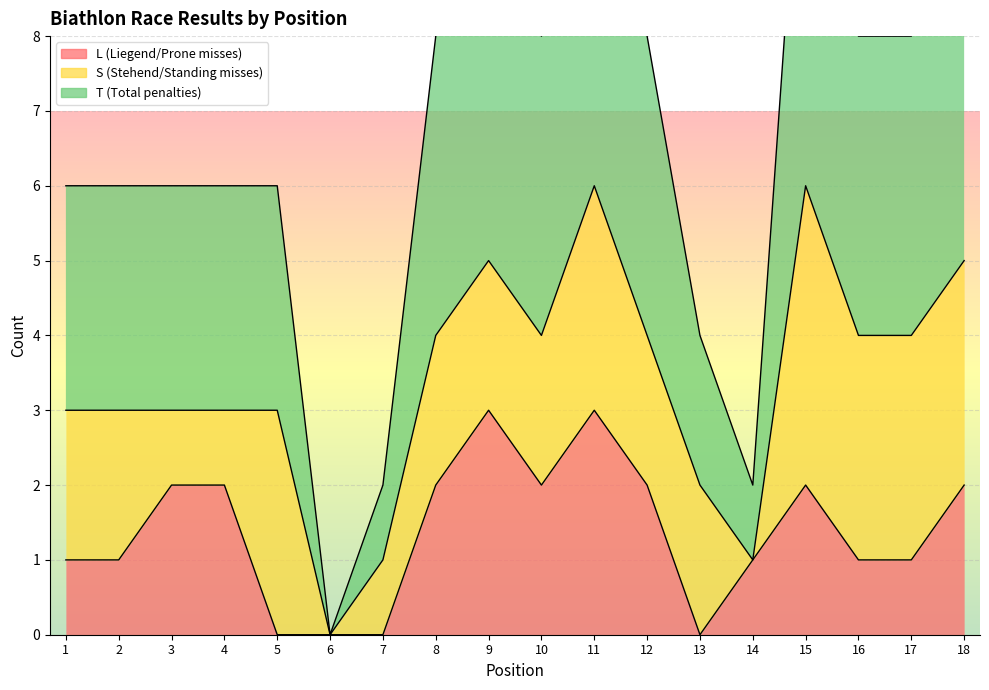

Which series has the largest range (max minus min)?

T